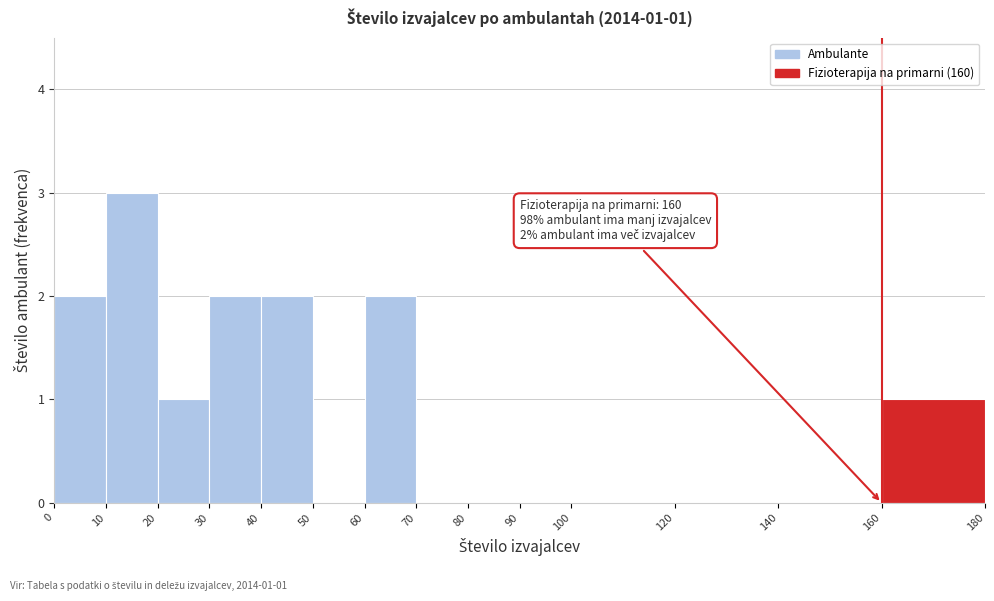

Which range on the x-axis has the tallest bar?

10 to 20